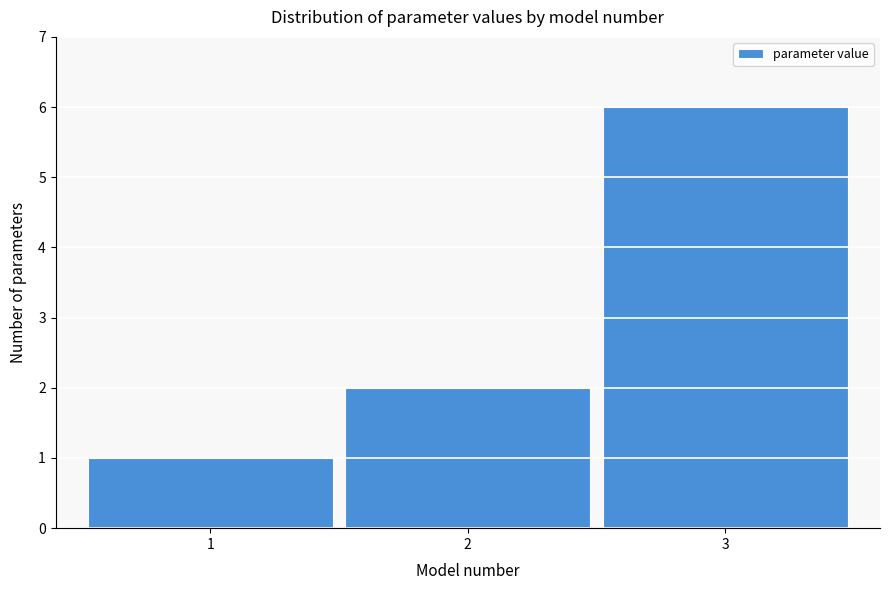

Reading left to right, transcribe all the data shown in this chart.

1=1	2=2	3=6